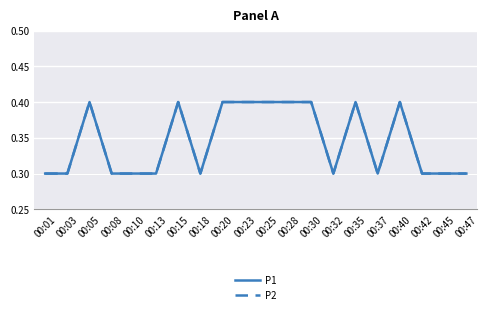

Which series changed the most between 00:01 and 00:35?

P1